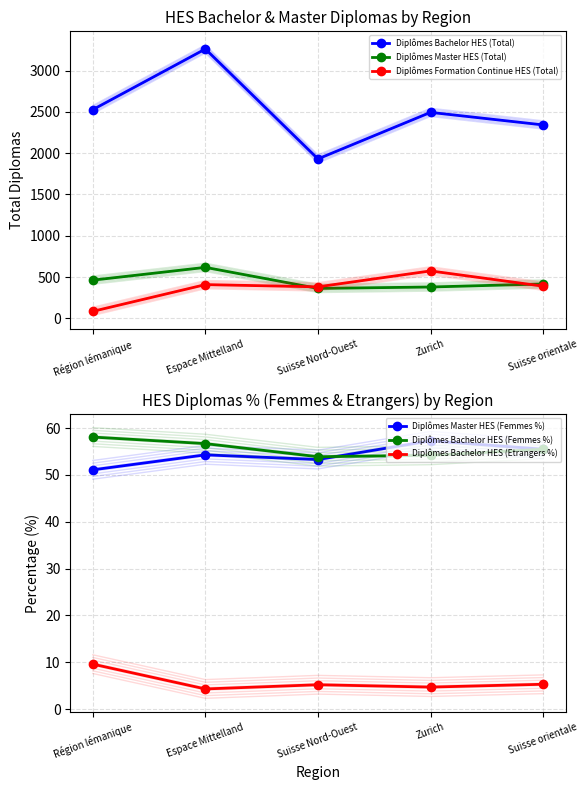

At which label does Diplômes Bachelor HES (Etrangers %) first exceed 5?

Région lémanique